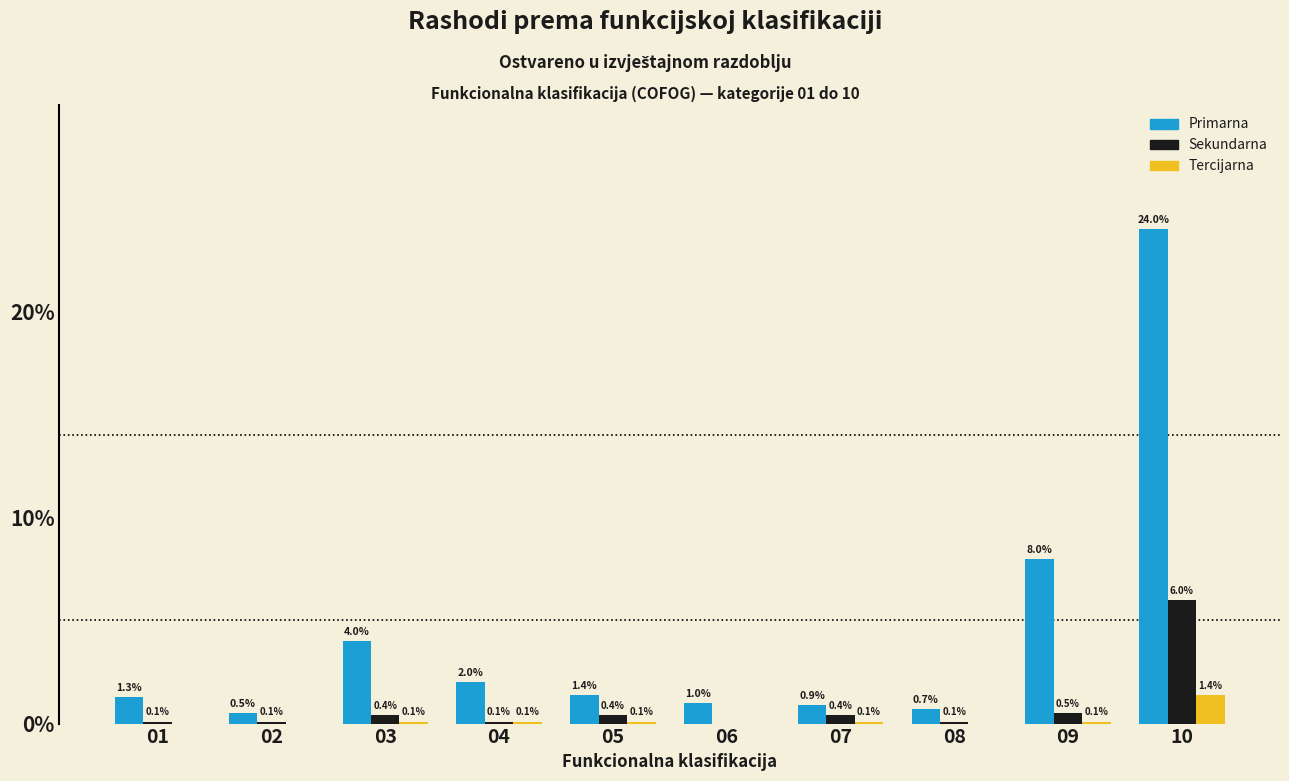

What is the total value across all series at 05?

1.9